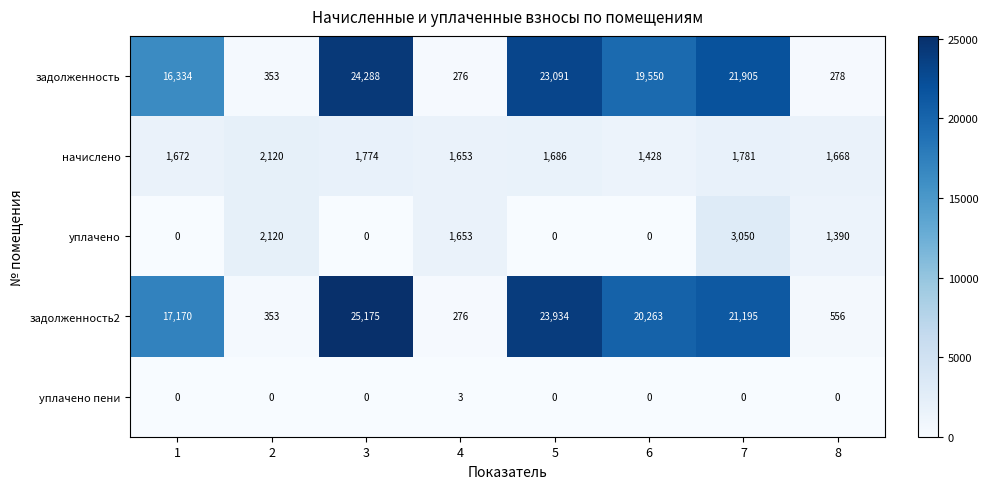

At which category is the sum across all series the highest?

3